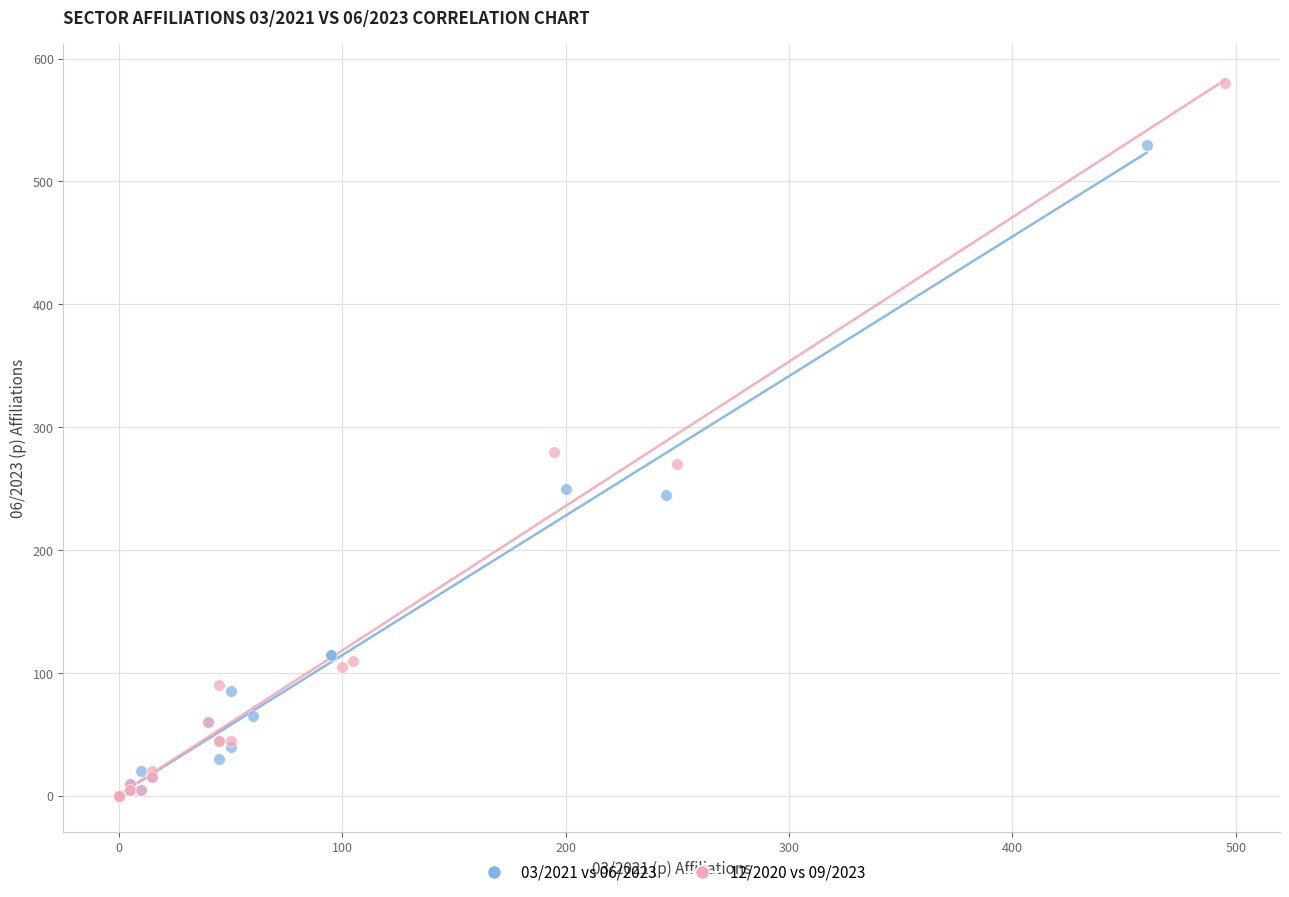

Which series contains the highest Y value?

12/2020 vs 09/2023